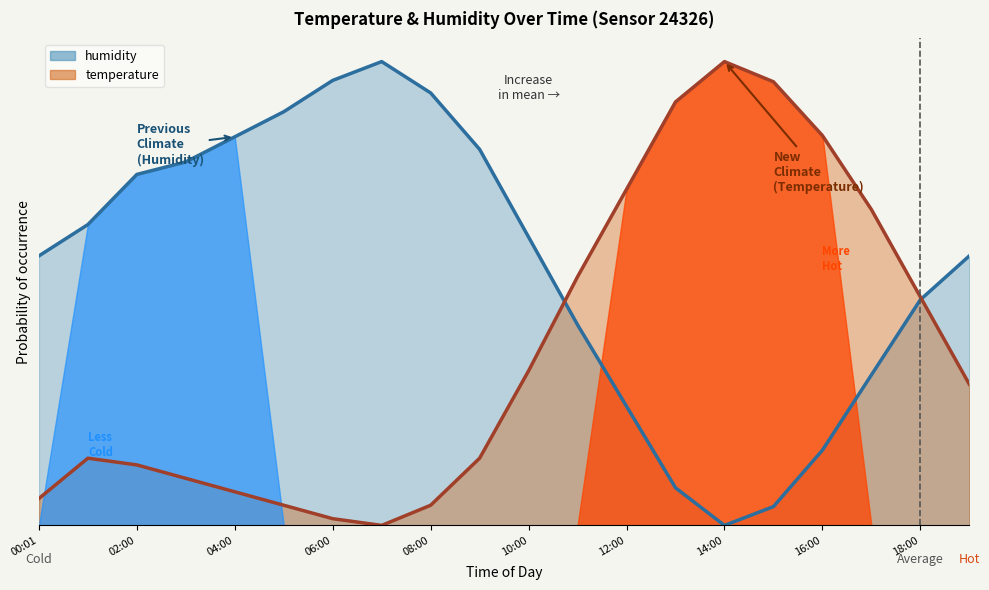

The value of temperature at 04:00 is 0.0. True or false?

False